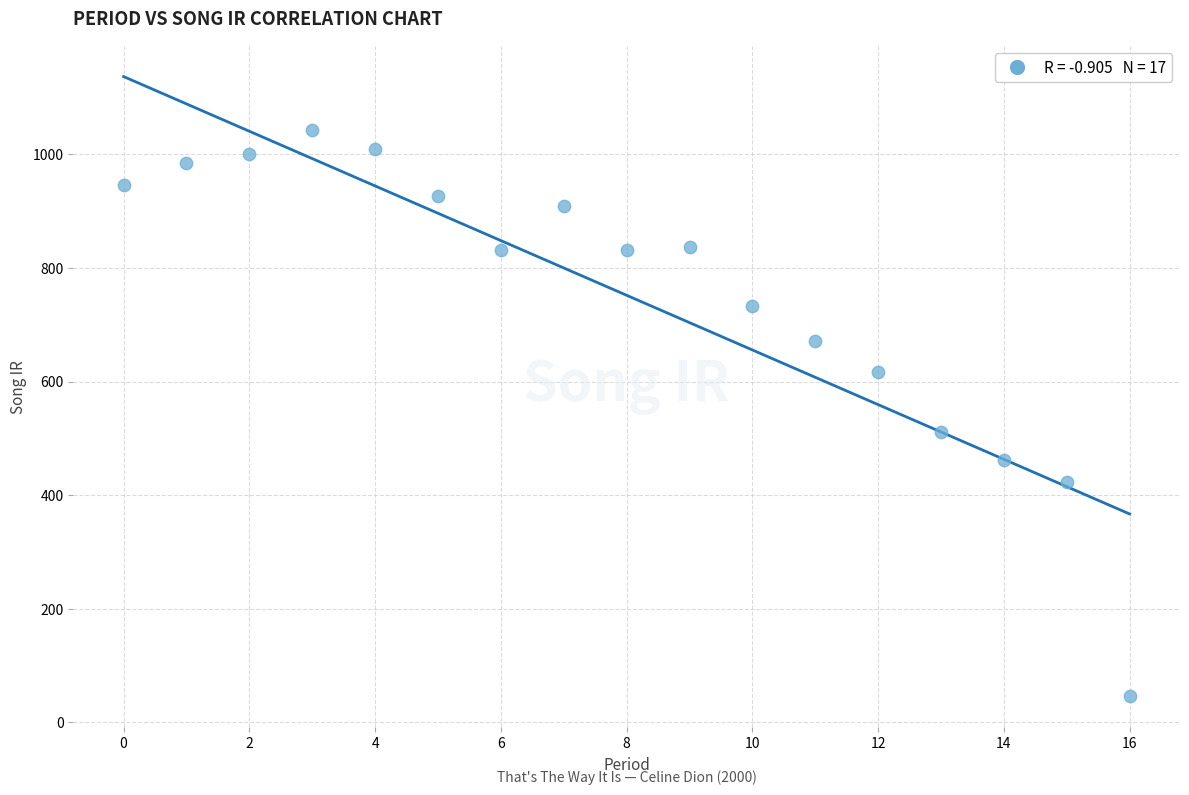

What Y value in the scatter plot is closest to 544?

510.9